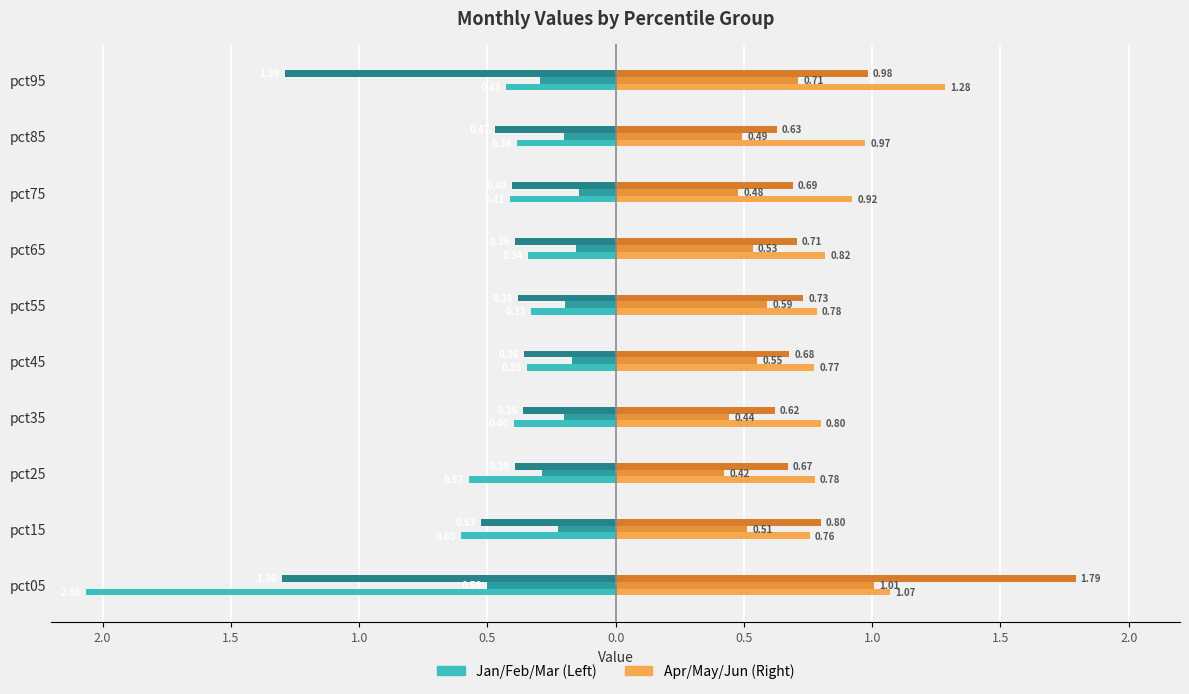

Is it true that Feb equals -0.3 at pct35?

False